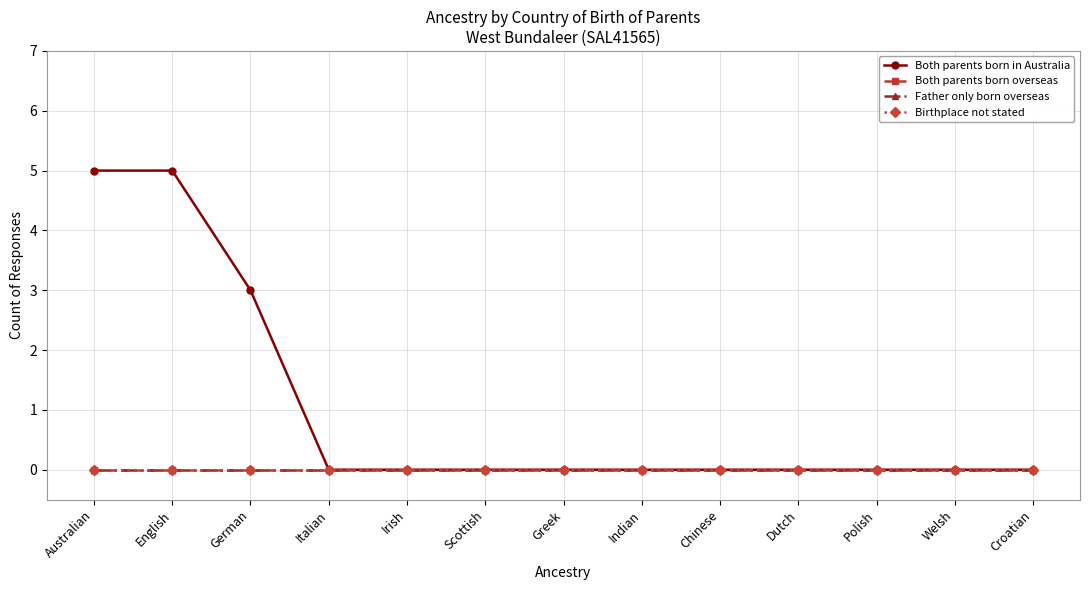

True or false: Both parents born overseas has more than 1 points higher than both neighbors.

False